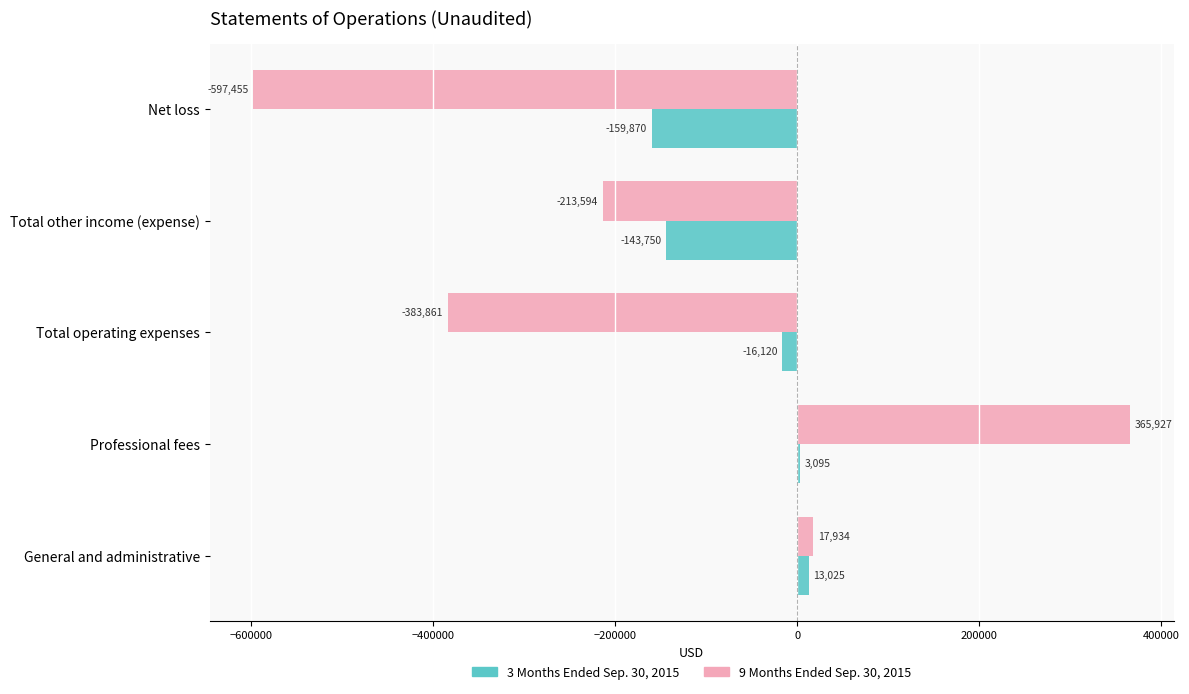

Between Net loss and Total other income (expense), which series saw the biggest shift?

9 Months Ended Sep. 30, 2015